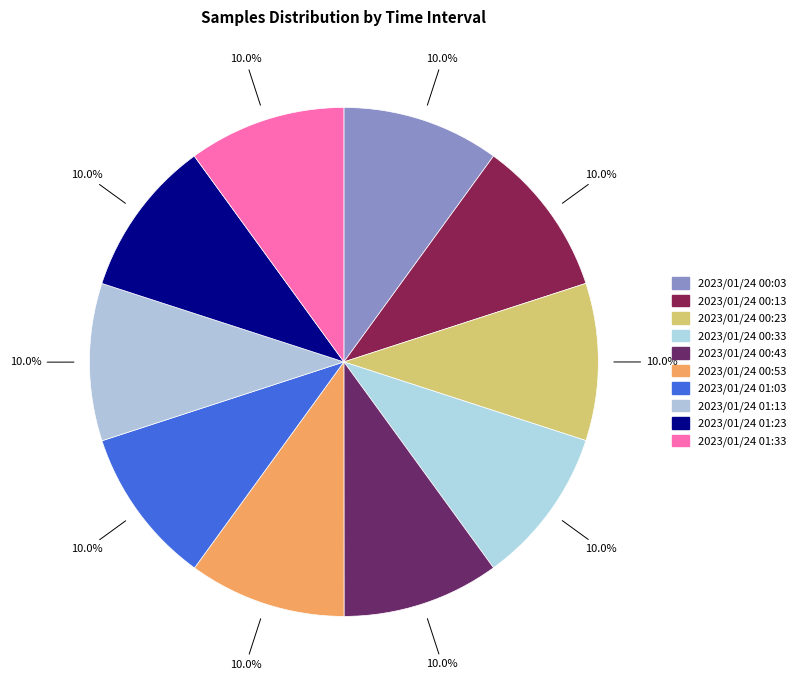

Do 2023/01/24 00:43 and 2023/01/24 01:03 together represent more than half of the pie?

No